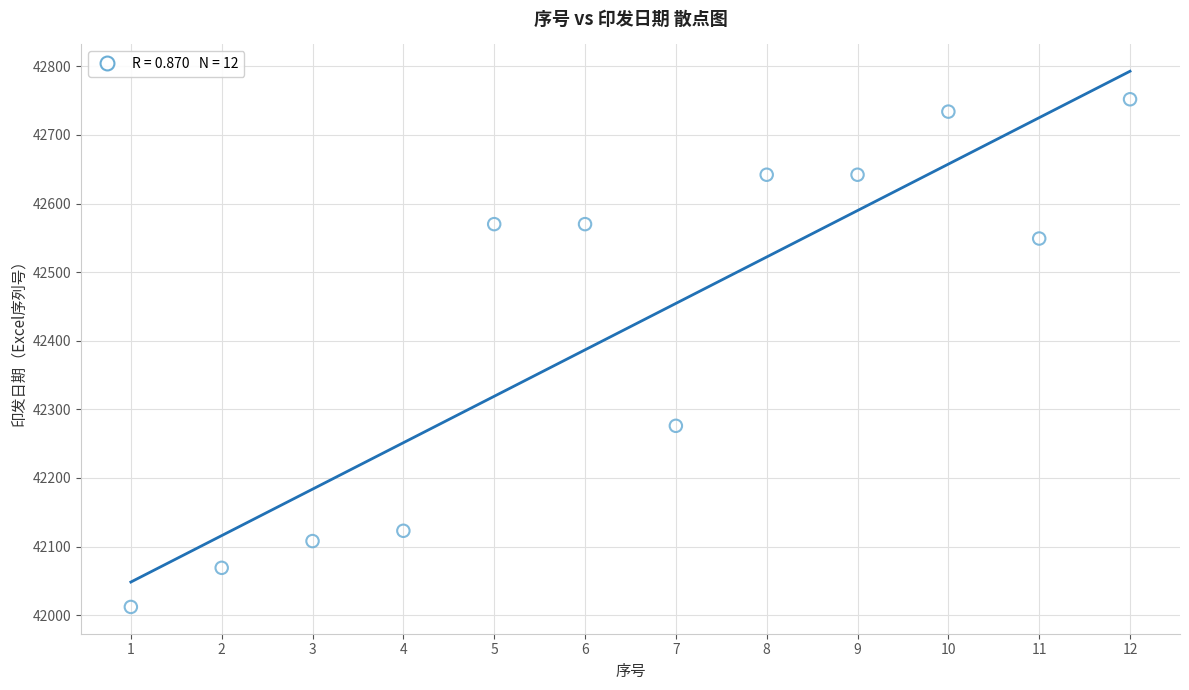

What Y value in the scatter plot is closest to 42382?

42276